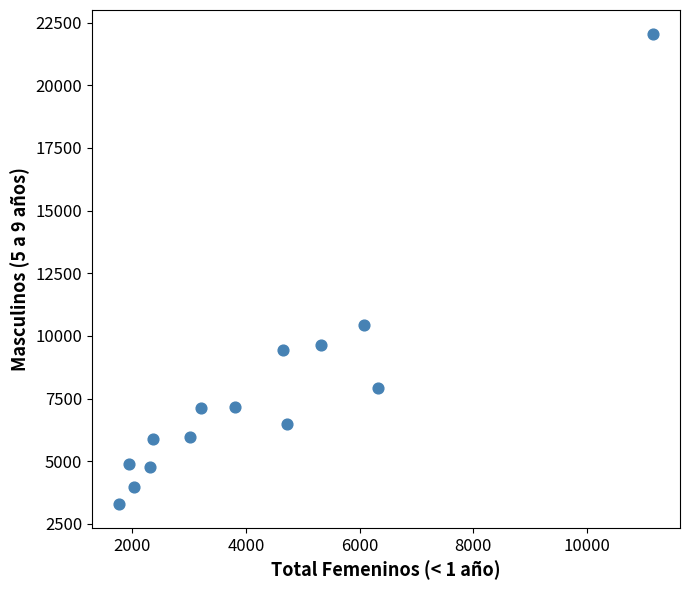

What Y value in the scatter plot is closest to 12673?

10421